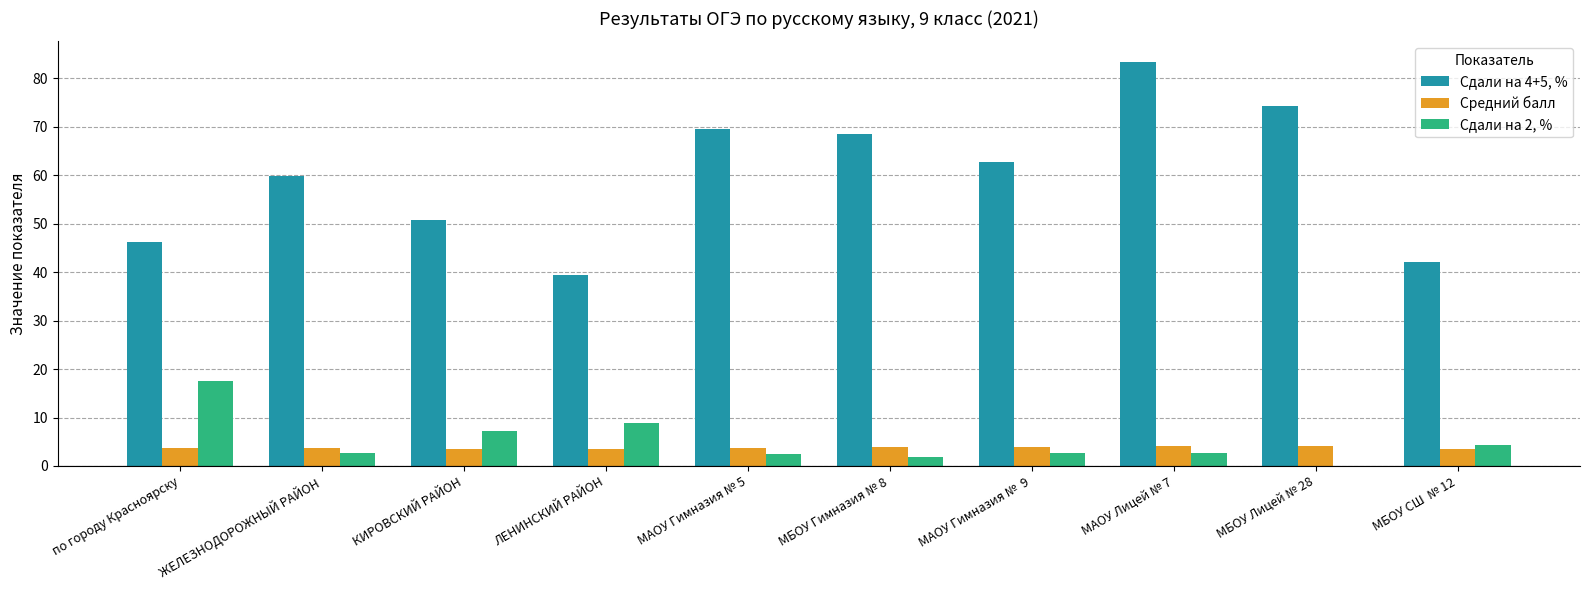

Between КИРОВСКИЙ РАЙОН and МАОУ Гимназия № 5, which series saw the biggest shift?

Сдали на 4+5, %